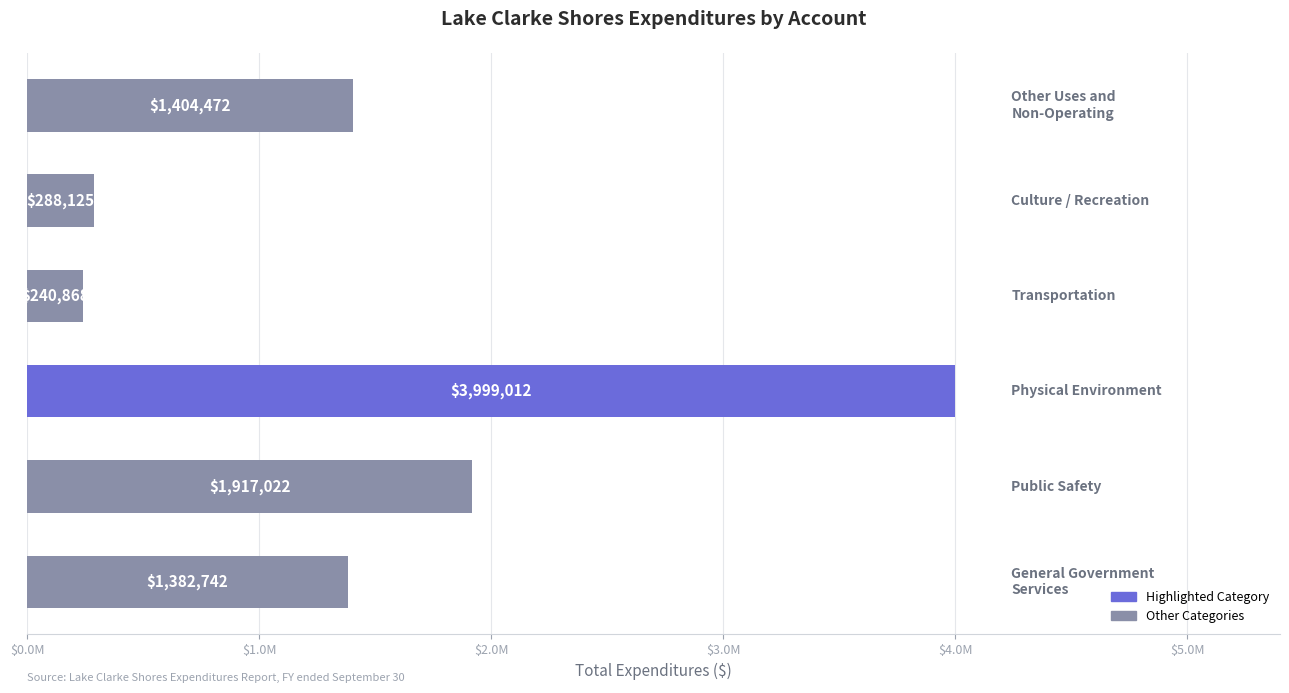

Does the chart contain any negative values?

No